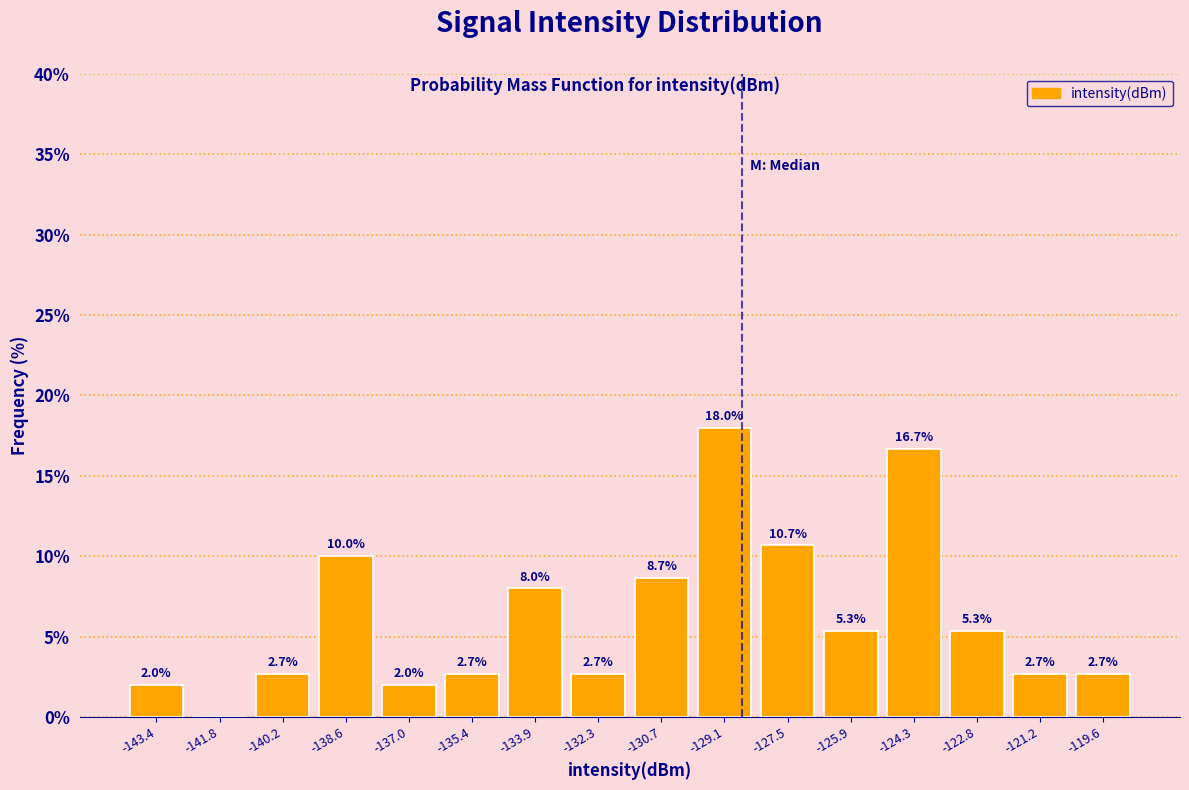

Over which range of the x-axis is the bar tallest?

-129.8 to -128.4